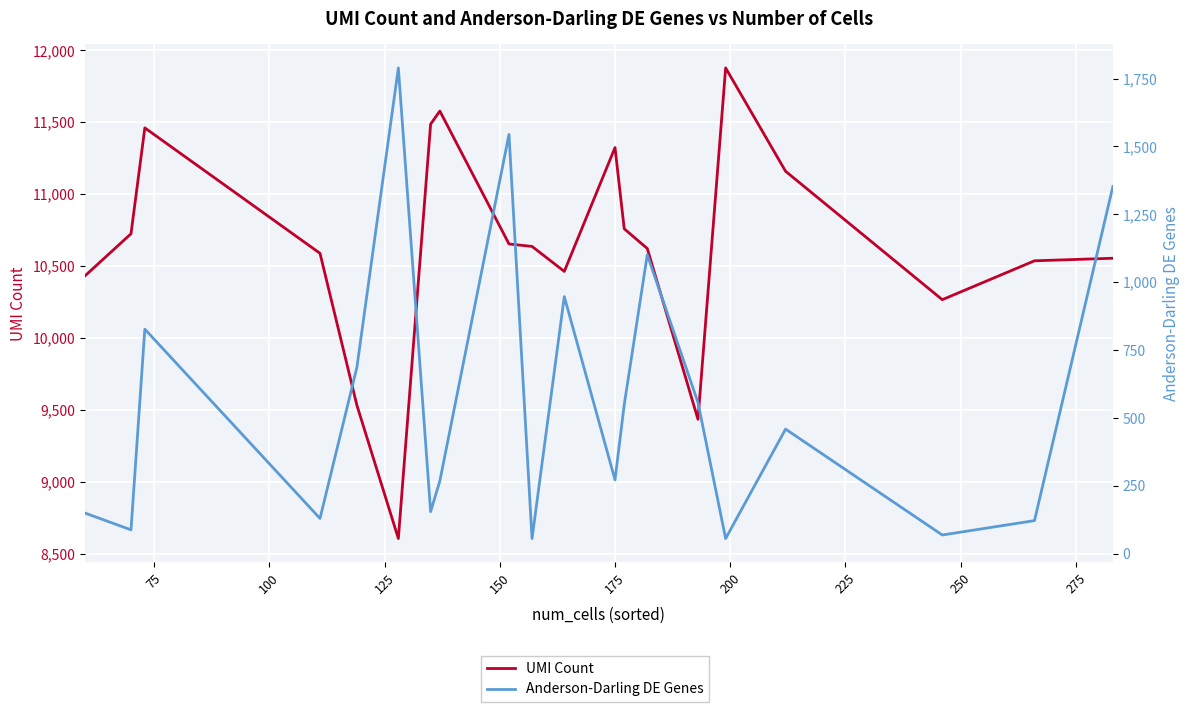

What is the difference between the maximum and second lowest values in the Anderson-Darling DE Genes series?

1733.0